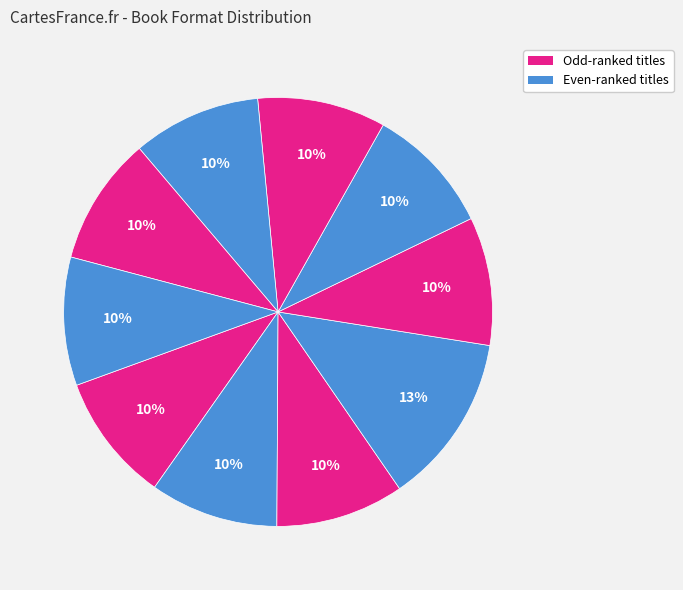

Count the number of slices in the pie.

10